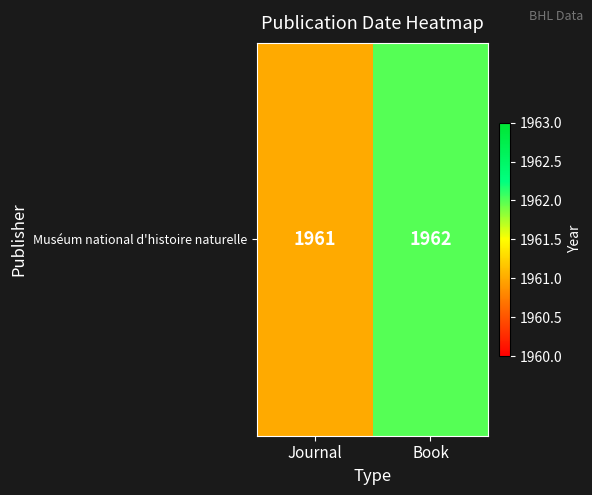

What is the minimum value shown in the chart?

1961